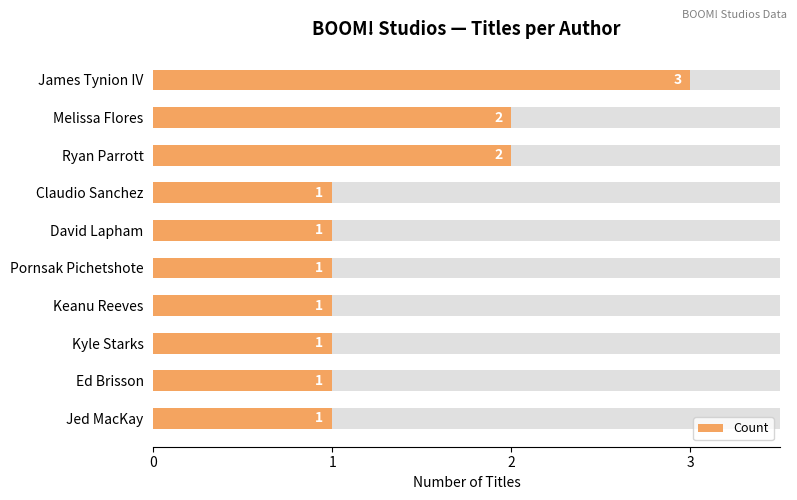

Rank the categories by value from highest to lowest.

James Tynion IV, Melissa Flores, Ryan Parrott, Claudio Sanchez, David Lapham, Pornsak Pichetshote, Keanu Reeves, Kyle Starks, Ed Brisson, Jed MacKay